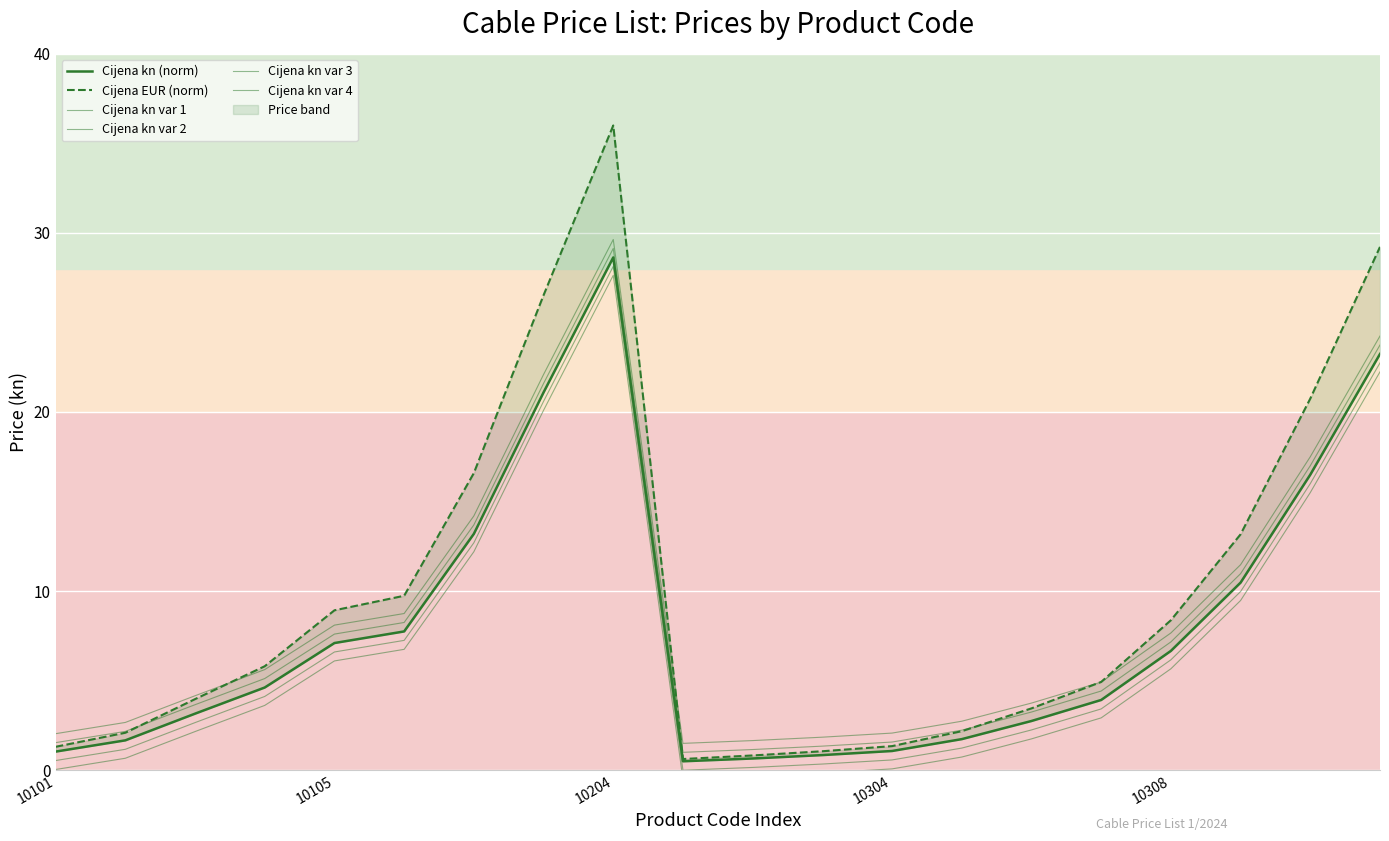

Is it true that Cijena kn (norm) equals 0.8 at 9?

False